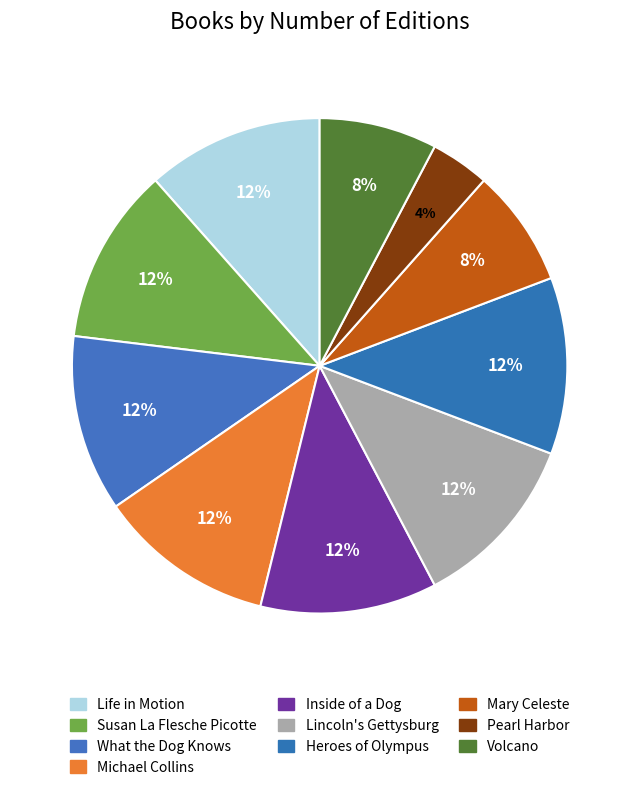

Which category has the smallest portion of the pie?

Pearl Harbor